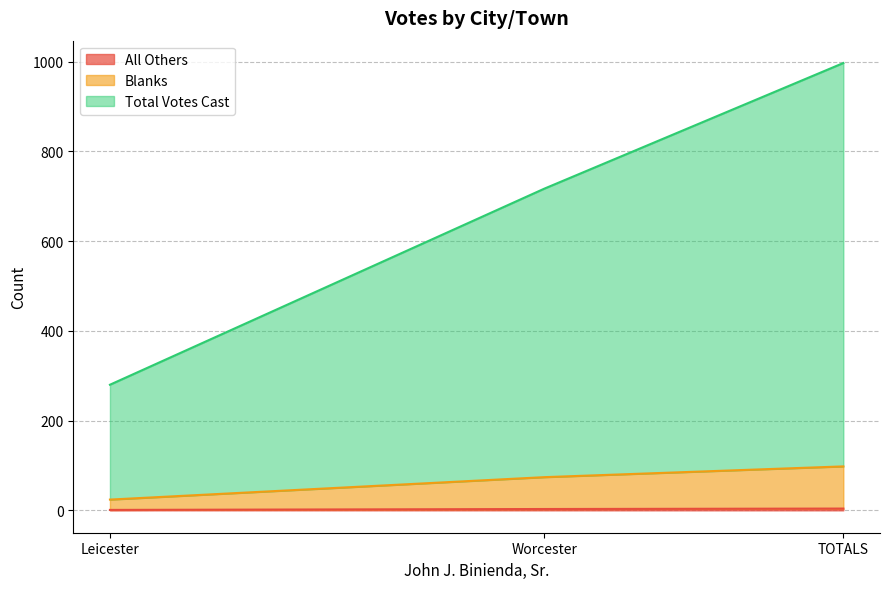

Reading right to left, extract all data points from this chart.

All Others: TOTALS=4	Worcester=3	Leicester=1
Blanks: TOTALS=98	Worcester=74	Leicester=24
Total Votes Cast: TOTALS=997	Worcester=717	Leicester=280